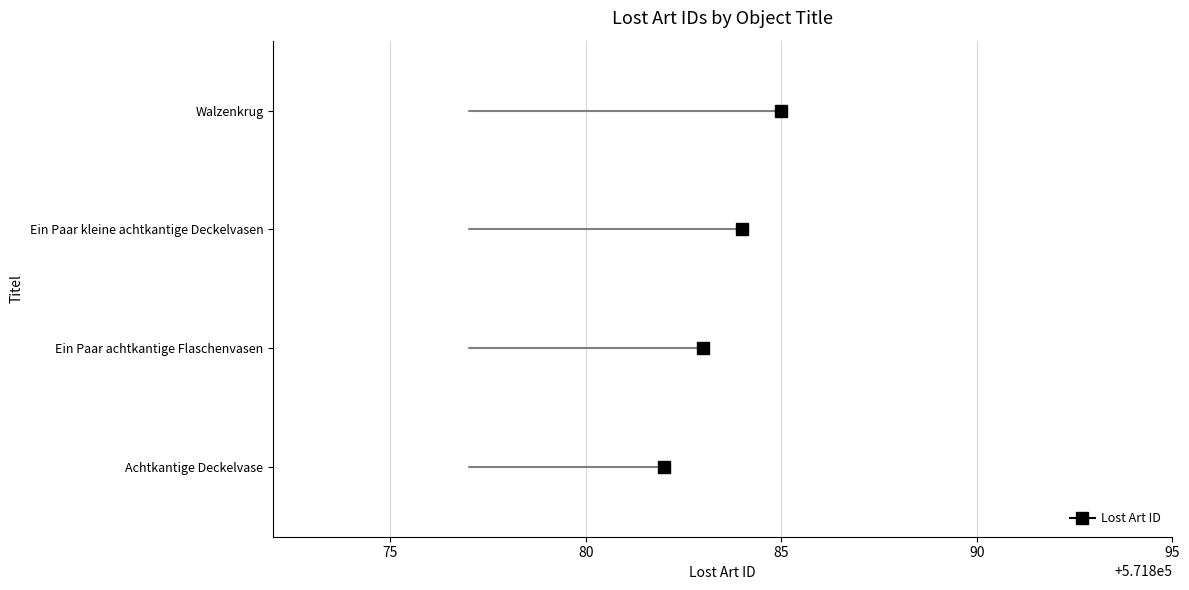

What is the change in value from Achtkantige Deckelvase to Walzenkrug?

+3